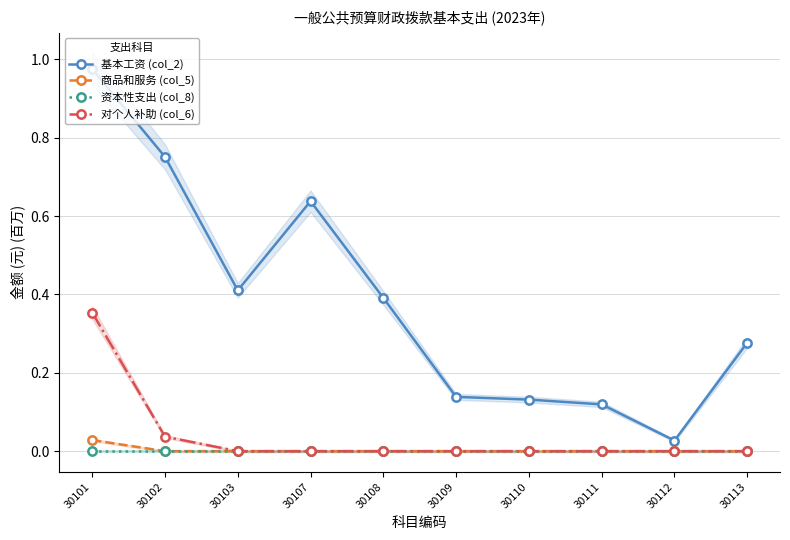

Between 30109 and 30110, which series saw the biggest shift?

基本工资 (col_2)